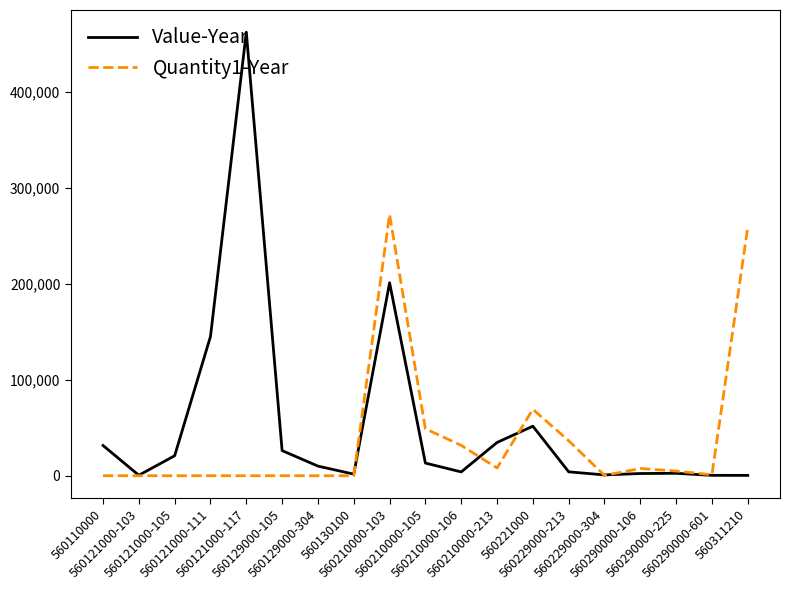

What is the maximum value shown in the chart?

462533